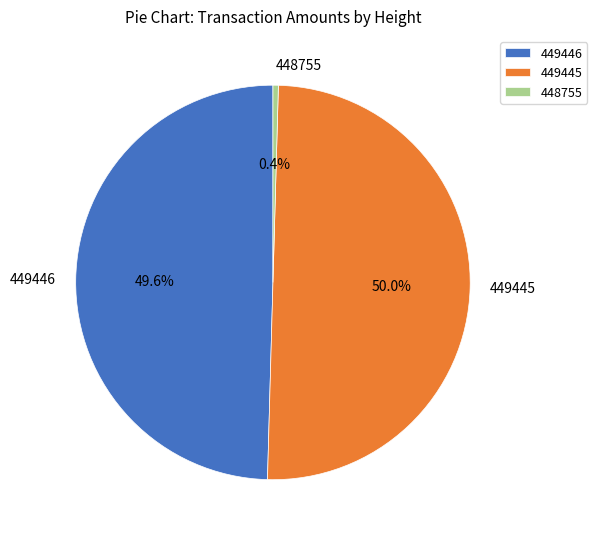

Is 448755 the majority of the pie?

No